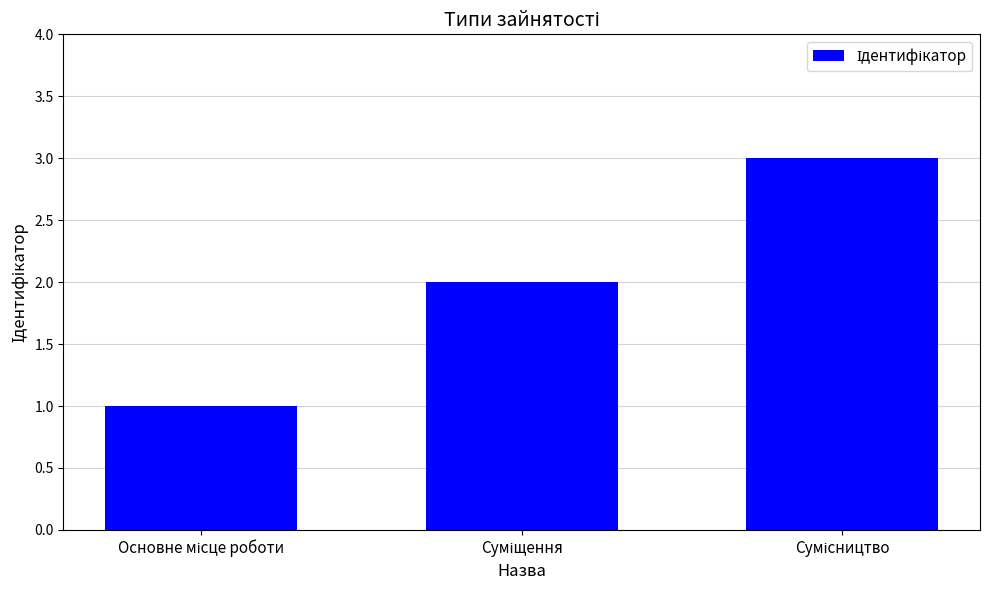

How many values are below 2?

1